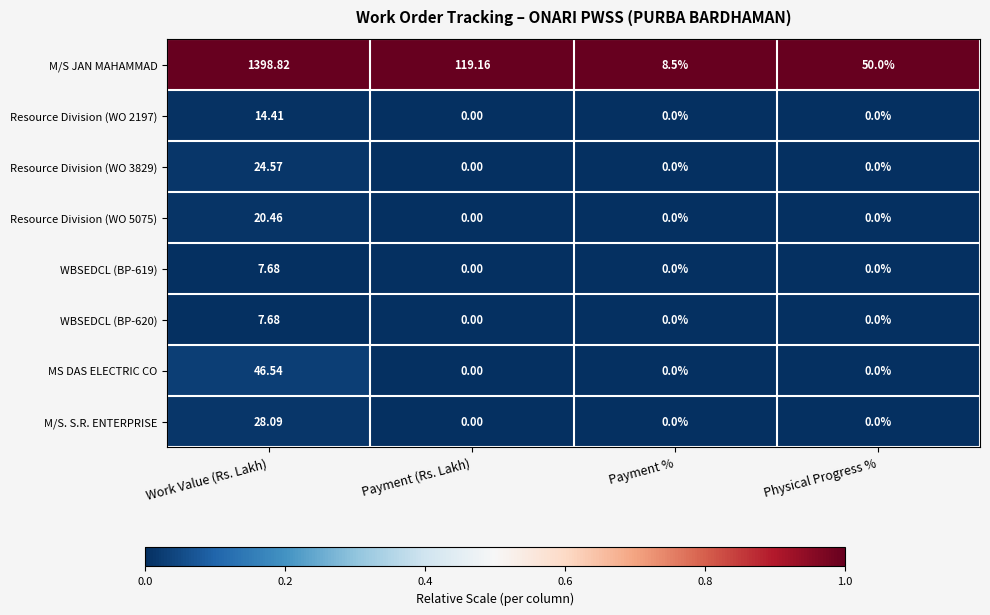

At which category is the sum across all series the highest?

Work Value (Rs. Lakh)